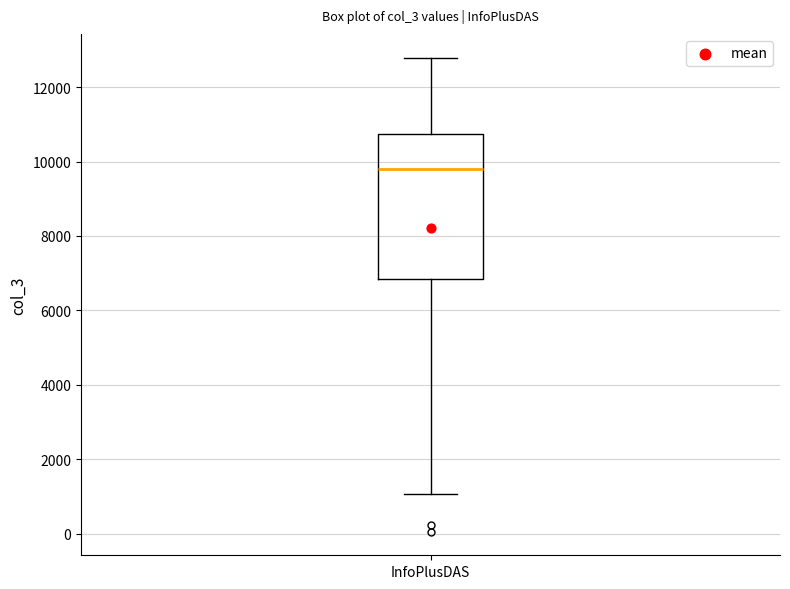

Read this box plot against the y-axis: the position of the median line, the range covered by the box, and the ends of both whiskers. The values are not printed on the chart, so give them approximately, as read against the axis.

median 9800, box 6800 to 10800, whiskers 1000 to 12800